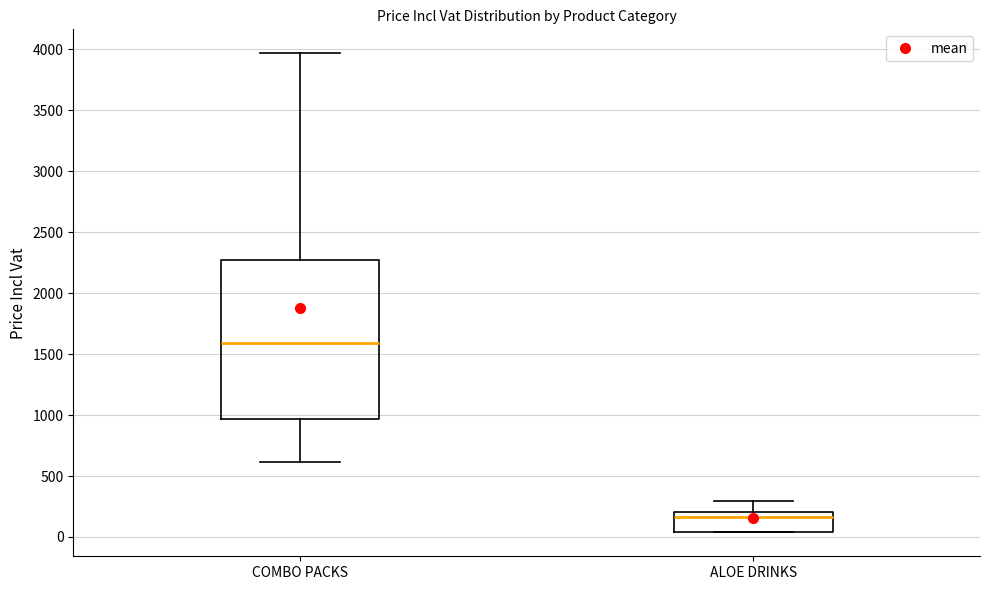

Where does the median line of the box for COMBO PACKS sit on the y-axis? The values are not printed on the chart, so give them approximately, as read against the axis.

1600